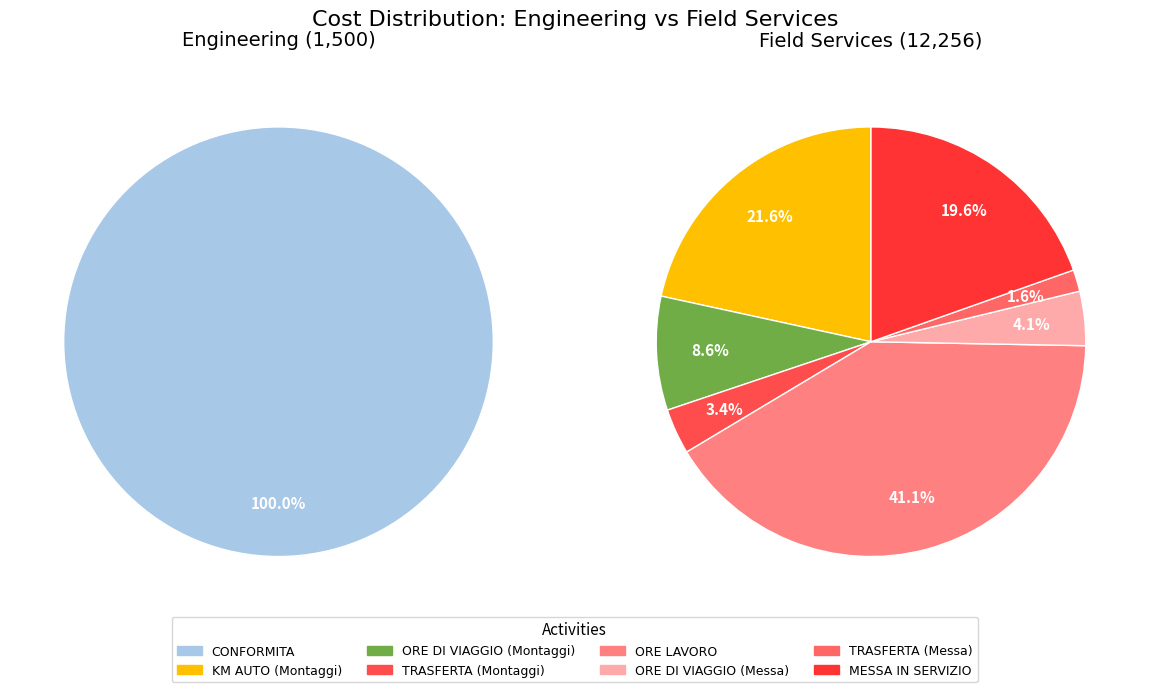

True or false: MESSA IN SERVIZIO accounts for 17% of the total.

True